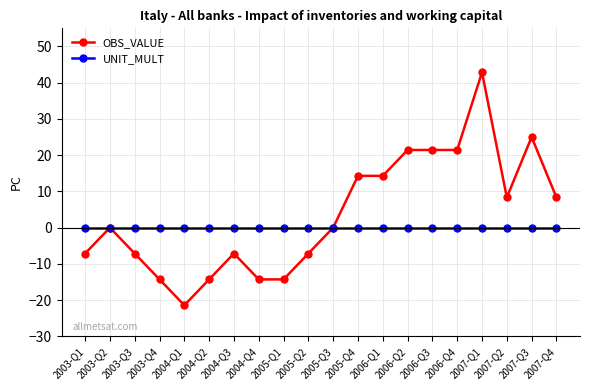

At how many categories does at least one series exceed 26?

1